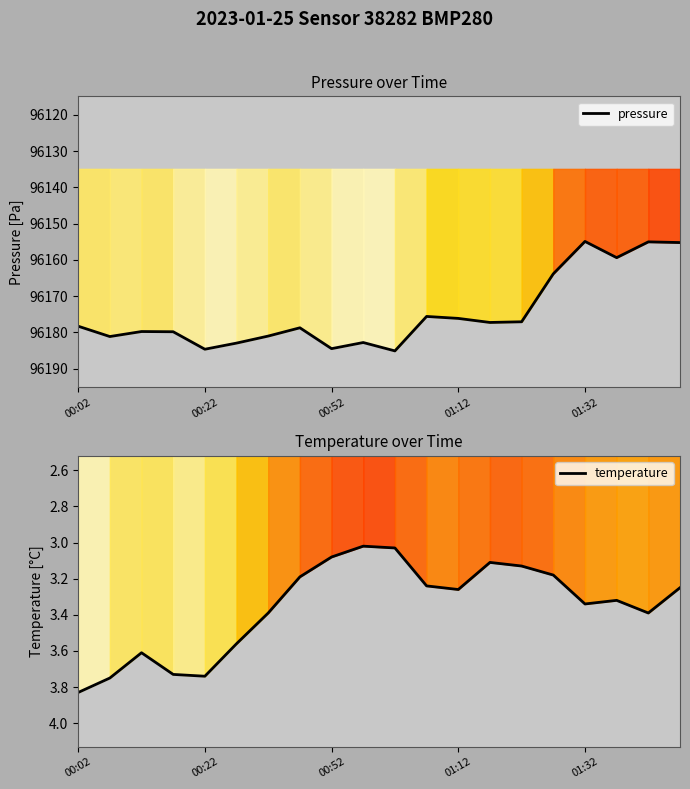

List the series in order of their peak value, highest first.

pressure, temperature